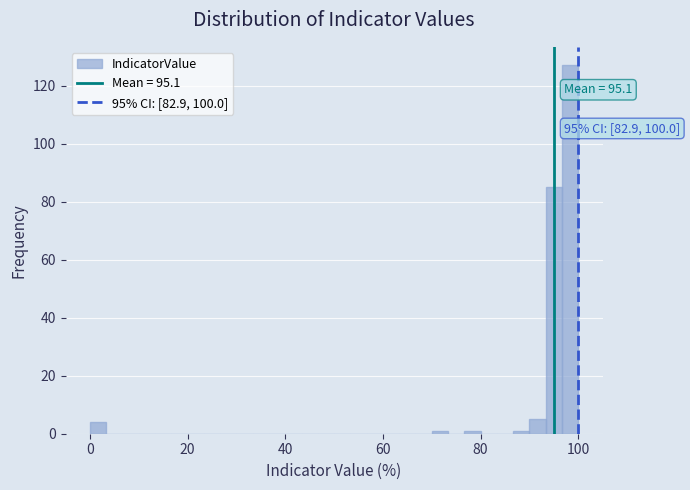

Around what value on the x-axis is the tallest bar? Give the approximate position of its centre, as read against the axis.

98